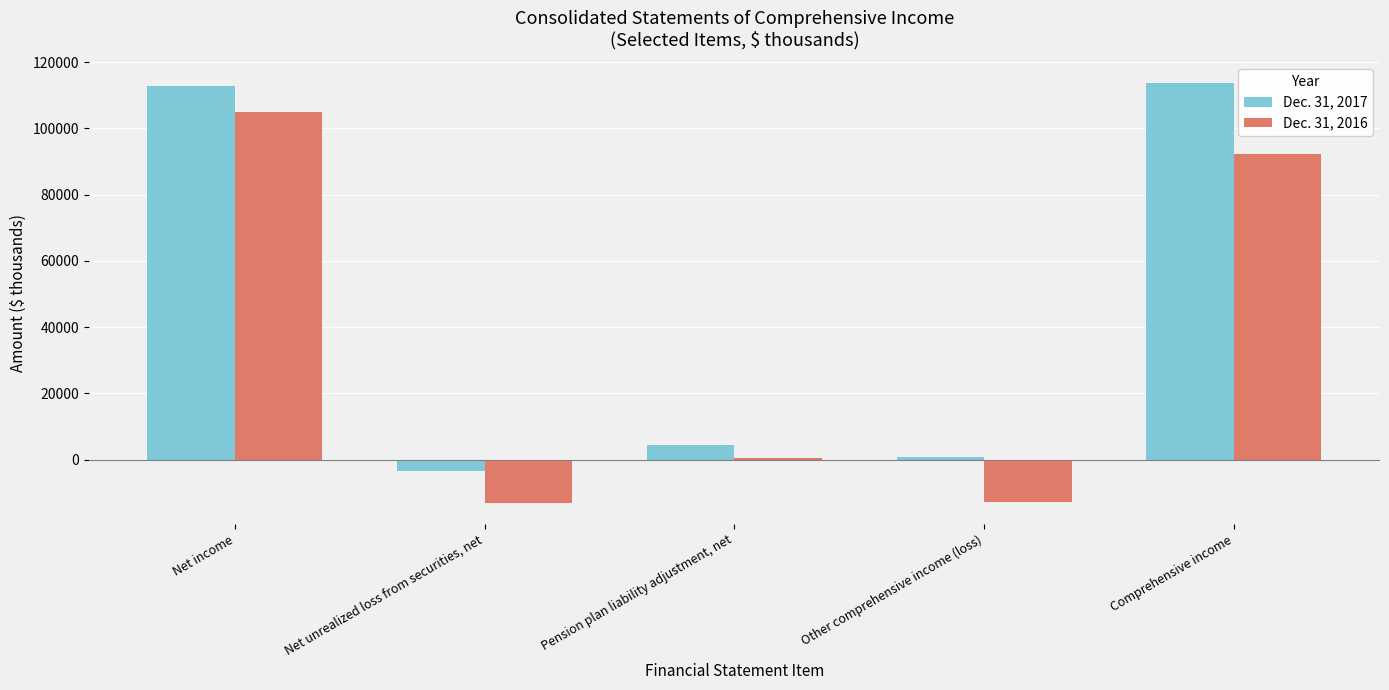

Is it true that Dec. 31, 2016 equals -20422 at Other comprehensive income (loss)?

False